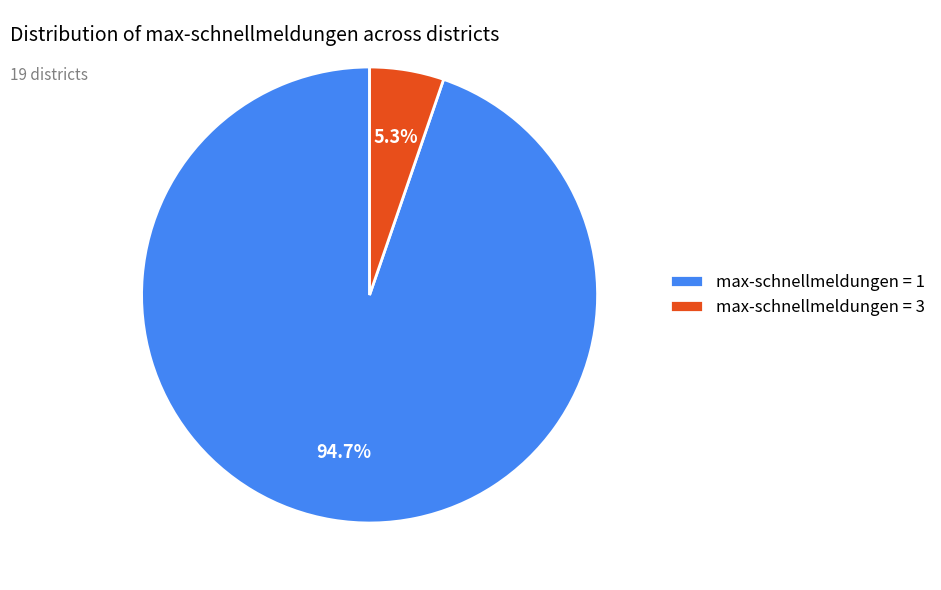

What is the smallest slice in the pie chart?

max-schnellmeldungen = 3